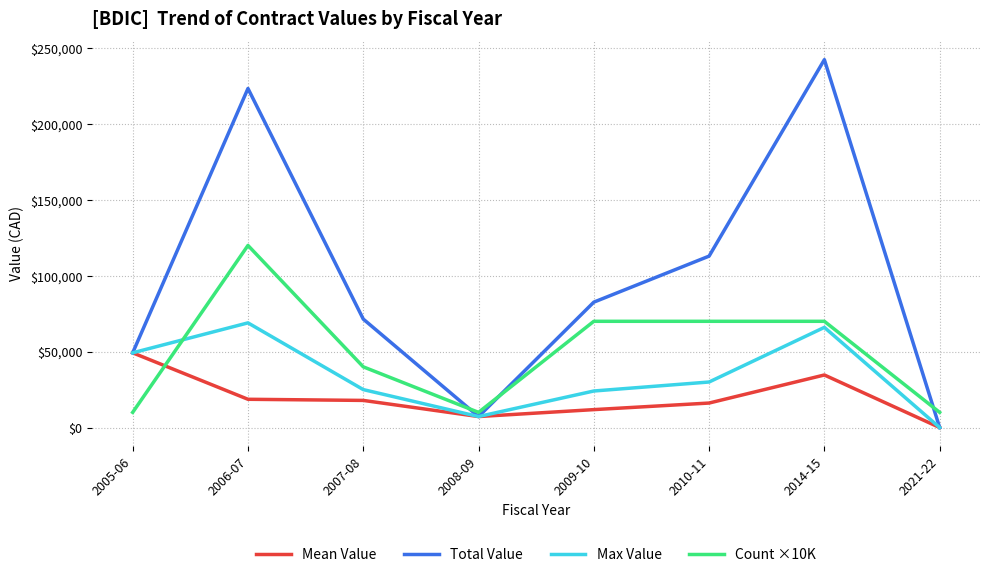

What is the total value across all series at 2014-15?

413036.0